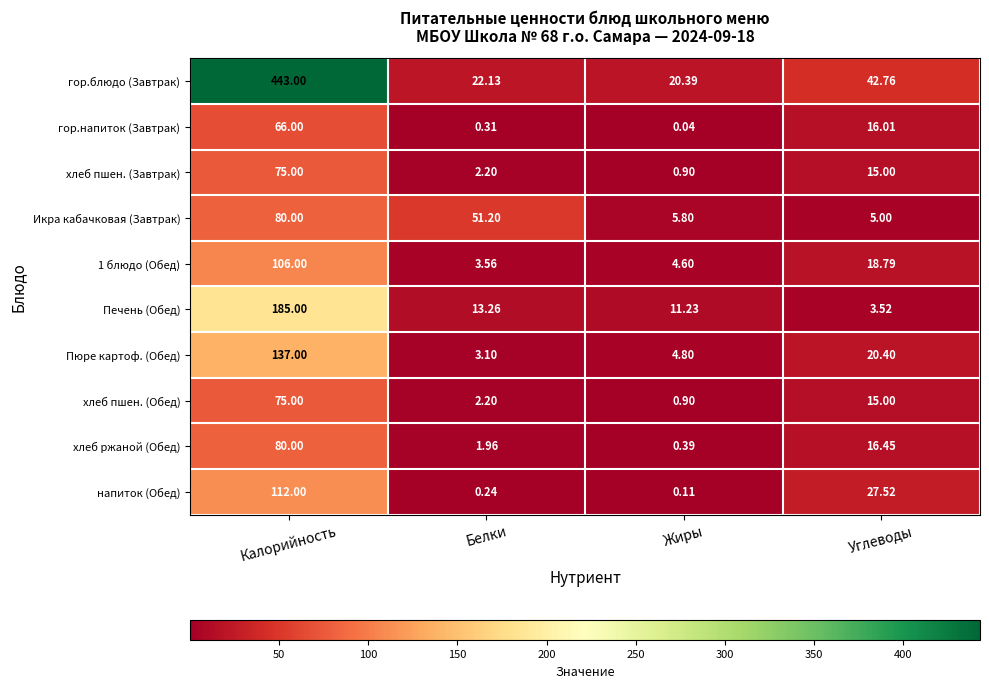

Which series has the largest total across all categories?

гор.блюдо (Завтрак)